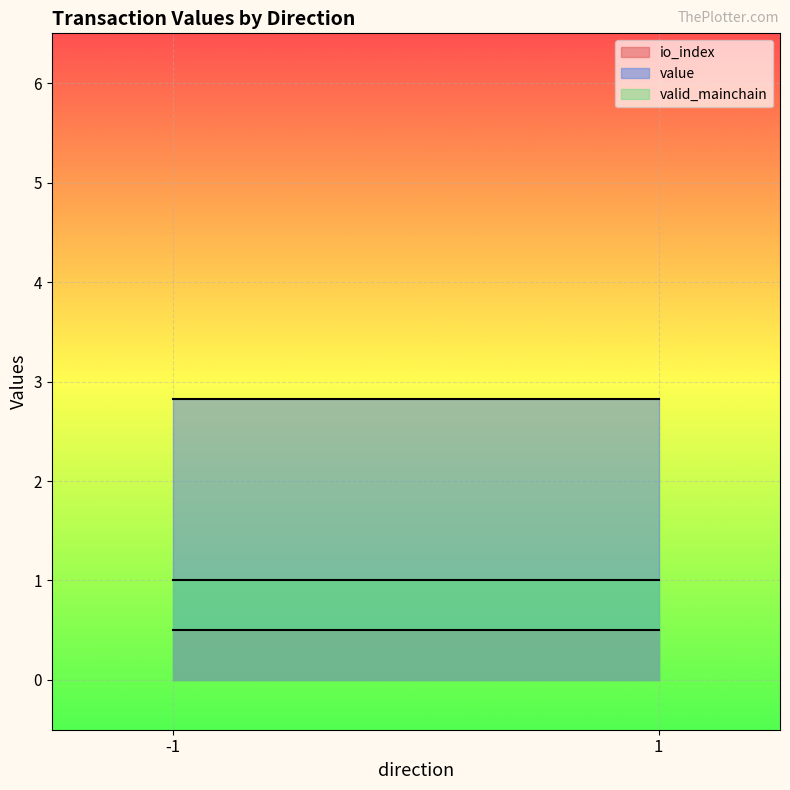

Reading left to right, transcribe all the data shown in this chart.

io_index: -1=0.5	1=0.5
value: -1=2.8	1=2.8
valid_mainchain: -1=1.0	1=1.0